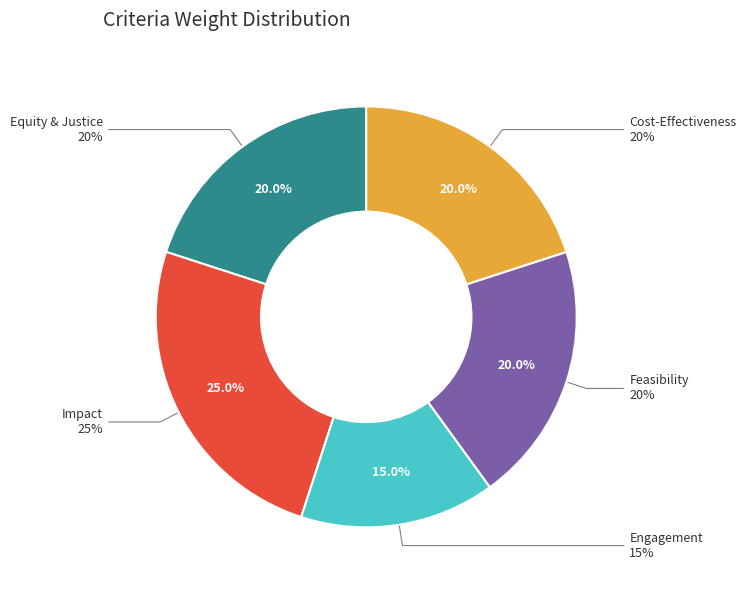

Between Equity & Justice and Feasibility, which is larger?

Equity & Justice